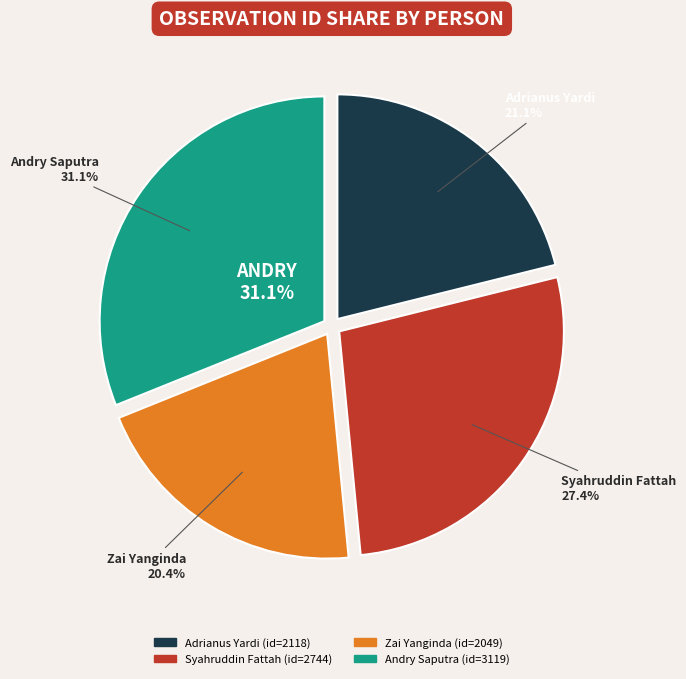

How many segments does this pie chart have?

4